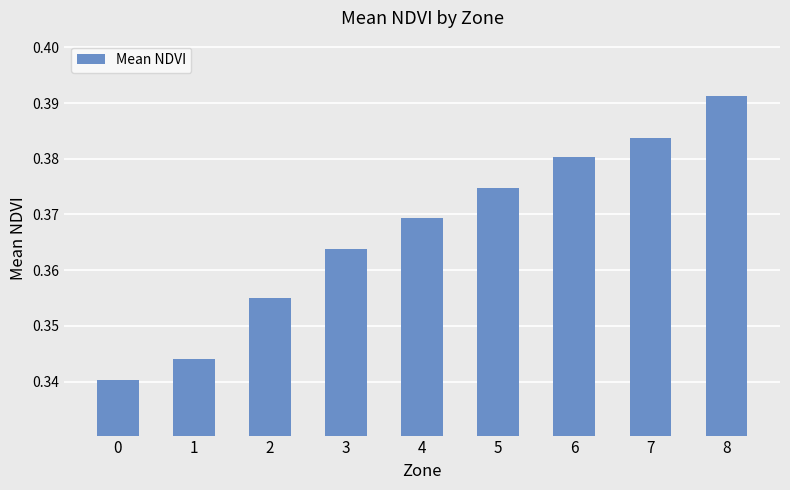

Rank the categories by value from lowest to highest.

0, 1, 2, 3, 4, 5, 6, 7, 8